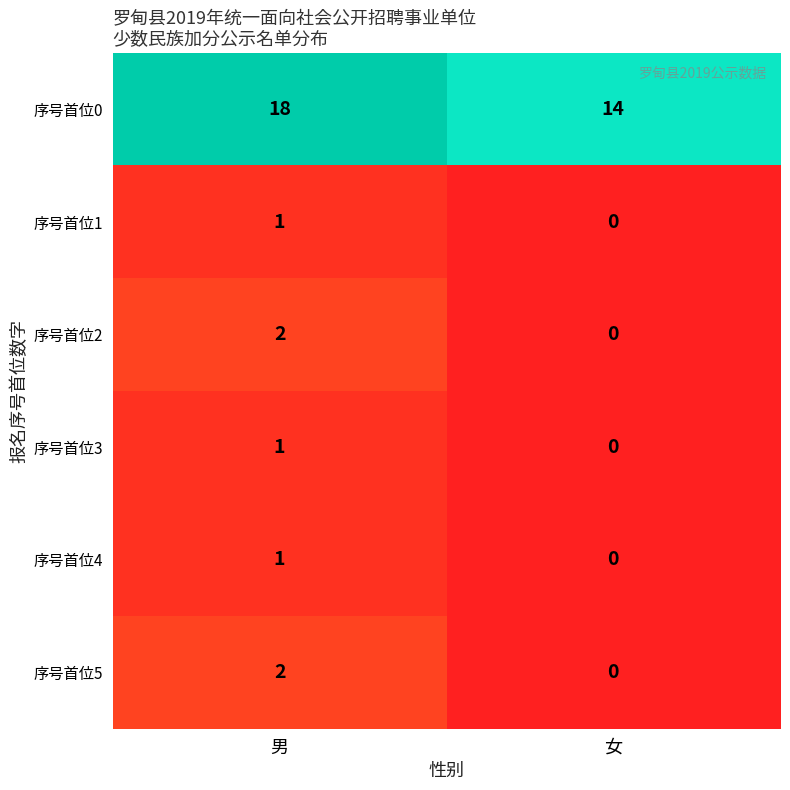

What is the spread (max minus min) of values at 女?

14